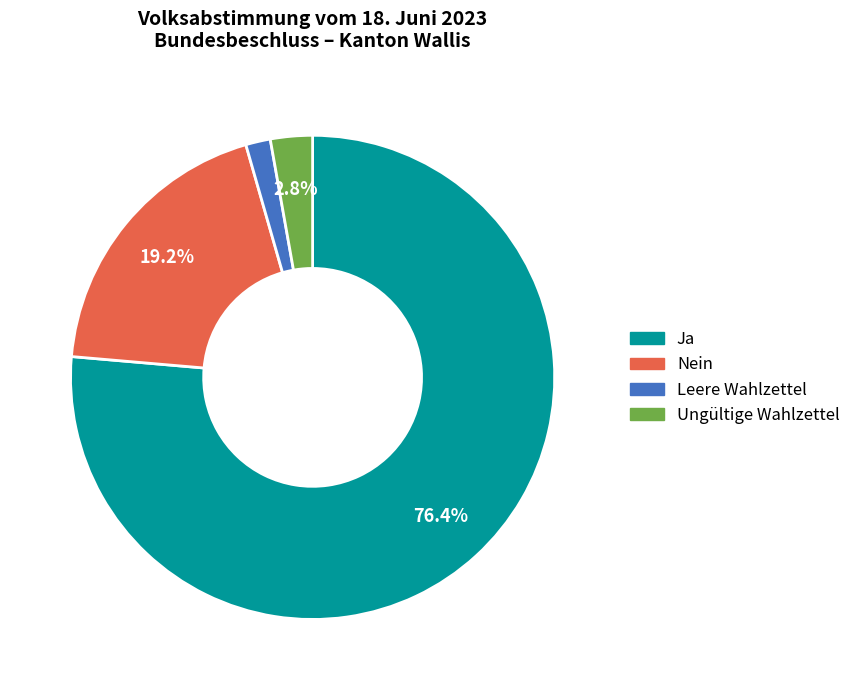

Is there a majority slice in this chart?

Yes